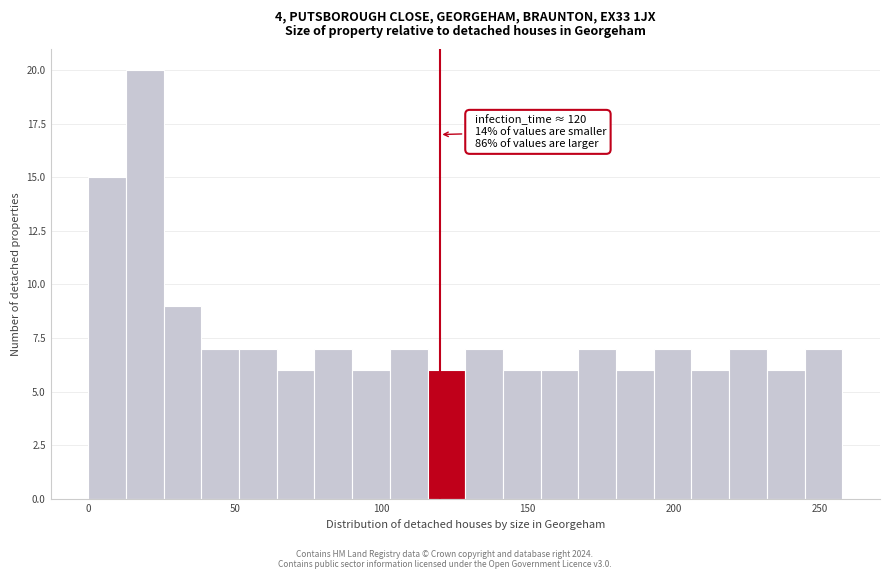

Around what value on the x-axis is the tallest bar? Give the approximate position of its centre, as read against the axis.

20